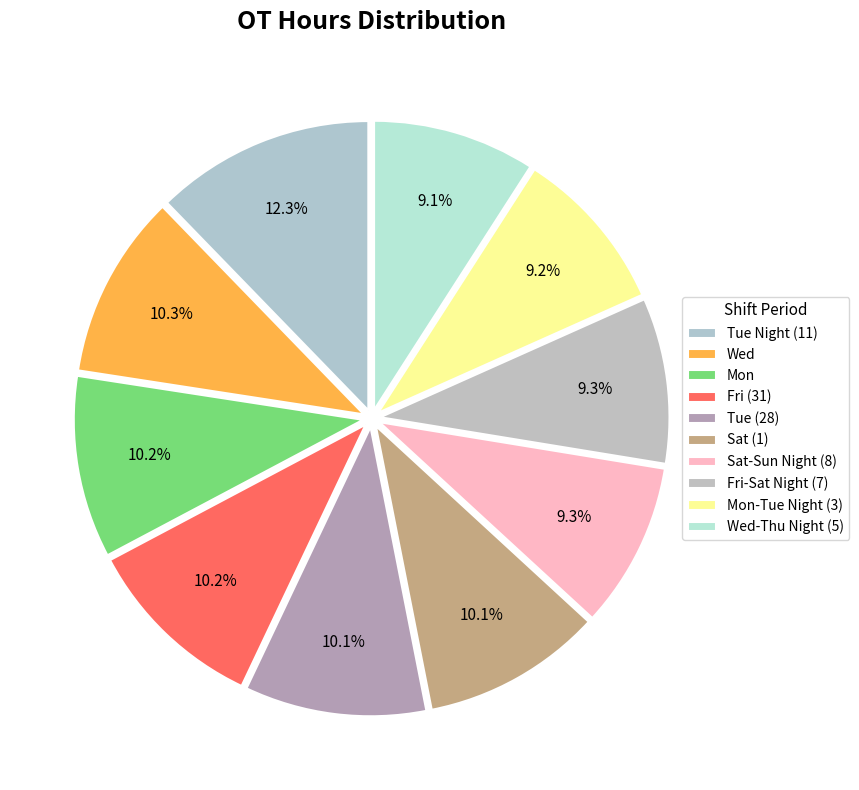

Approximately how many times larger is the value at Tue Night (11) compared to Sat-Sun Night (8)?

1.3